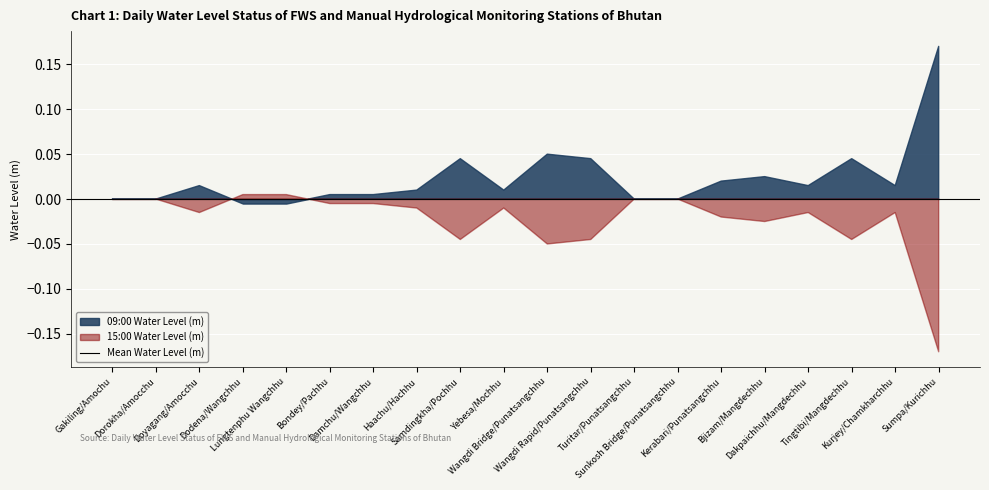

Which has a higher value, Bjizam/Mangdechhu or Bondey/Pachhu?

Bjizam/Mangdechhu